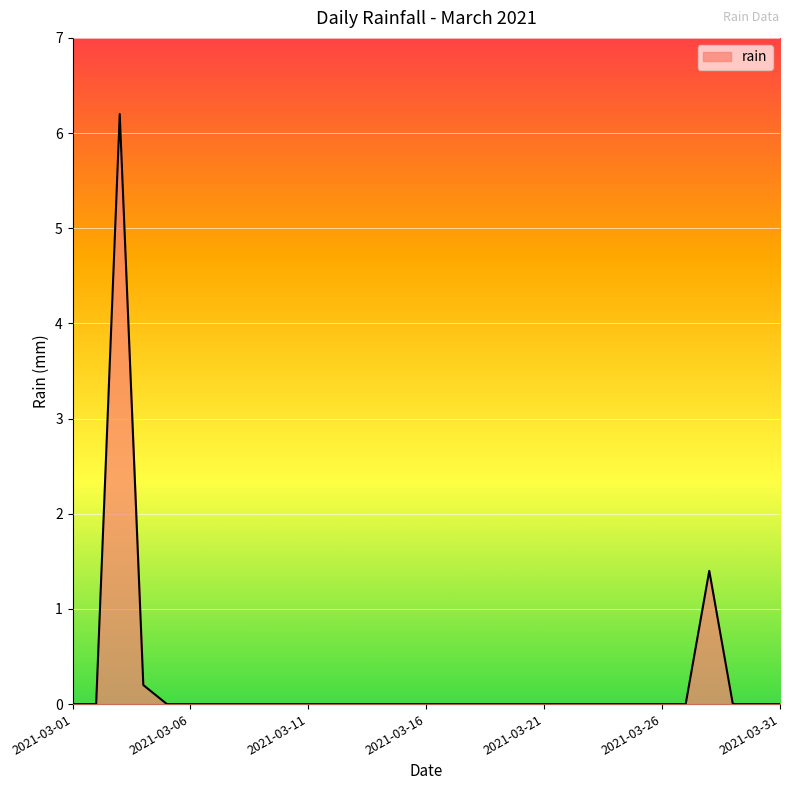

What is the maximum value shown in the chart?

6.2